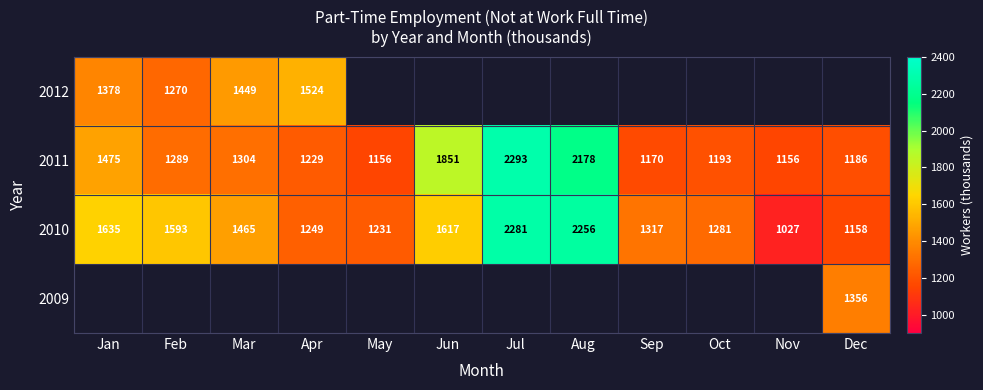

The value of 2010 at Oct is 596.8. True or false?

False